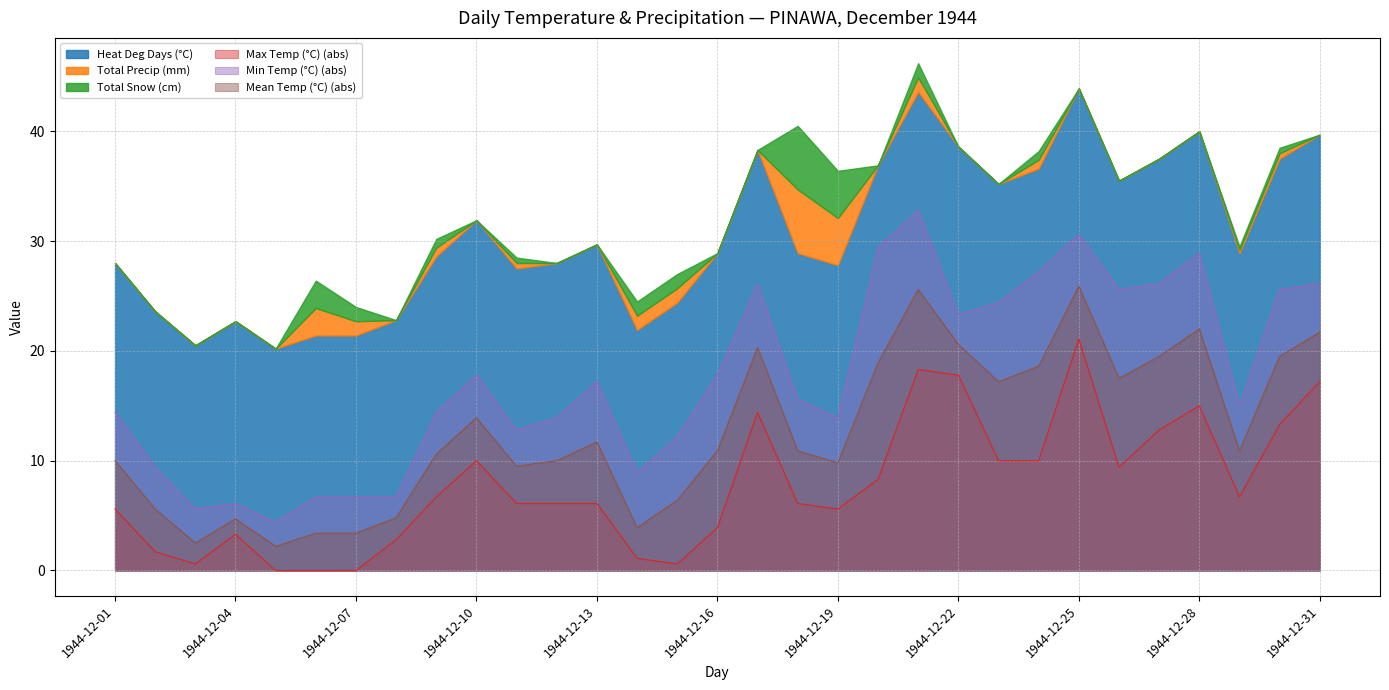

At how many categories does at least one series exceed 3?

31